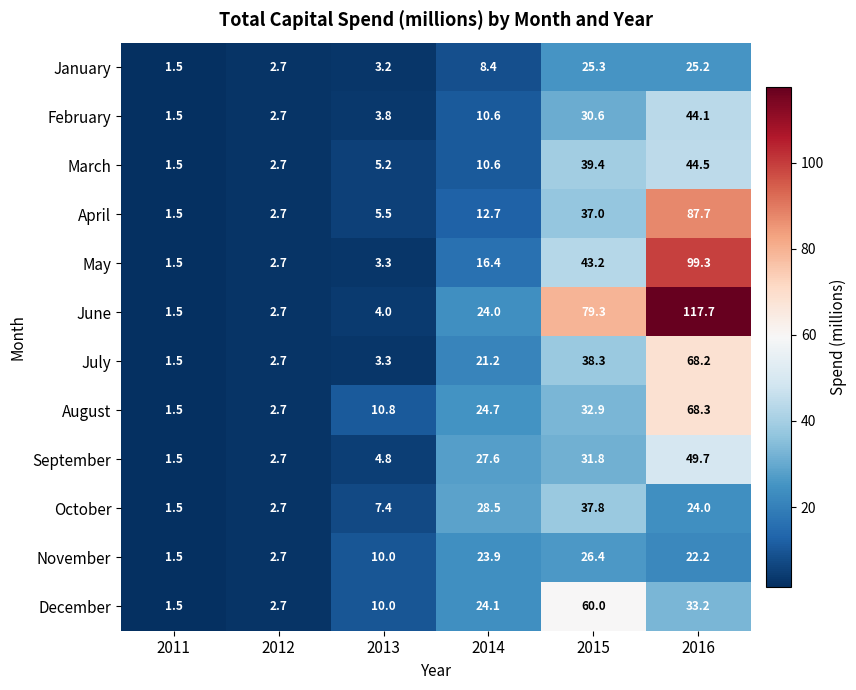

Where is June nearest to the value 59?

2015